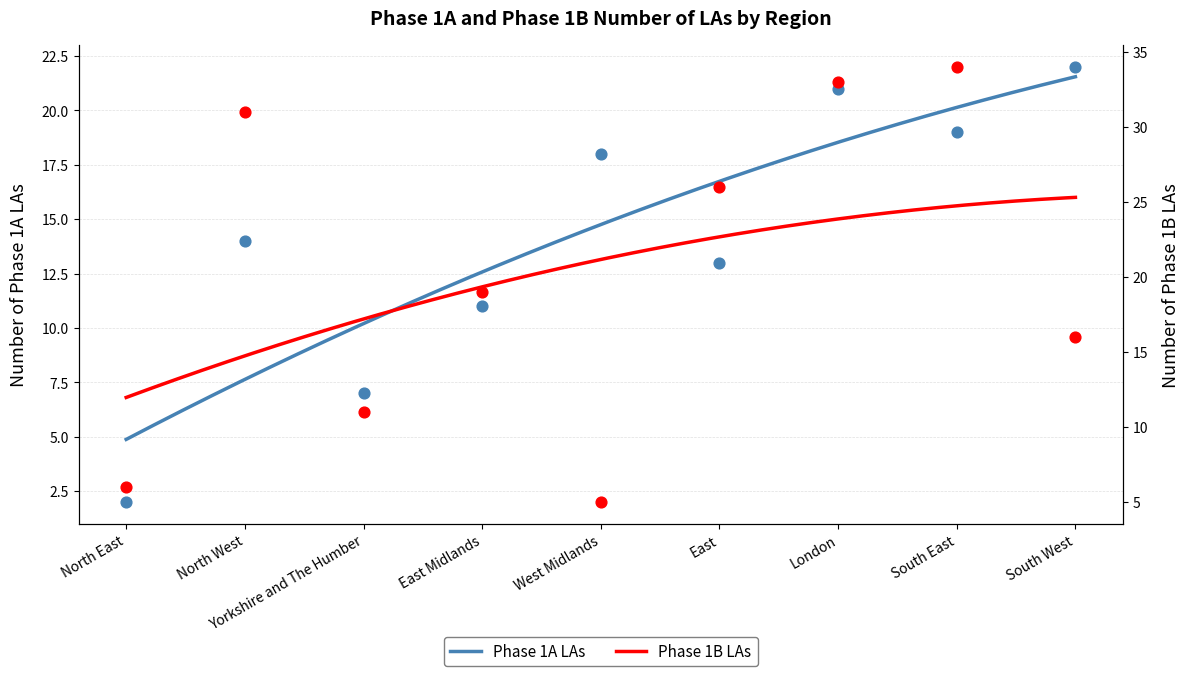

Which series contains the lowest Y value?

Phase 1A LAs